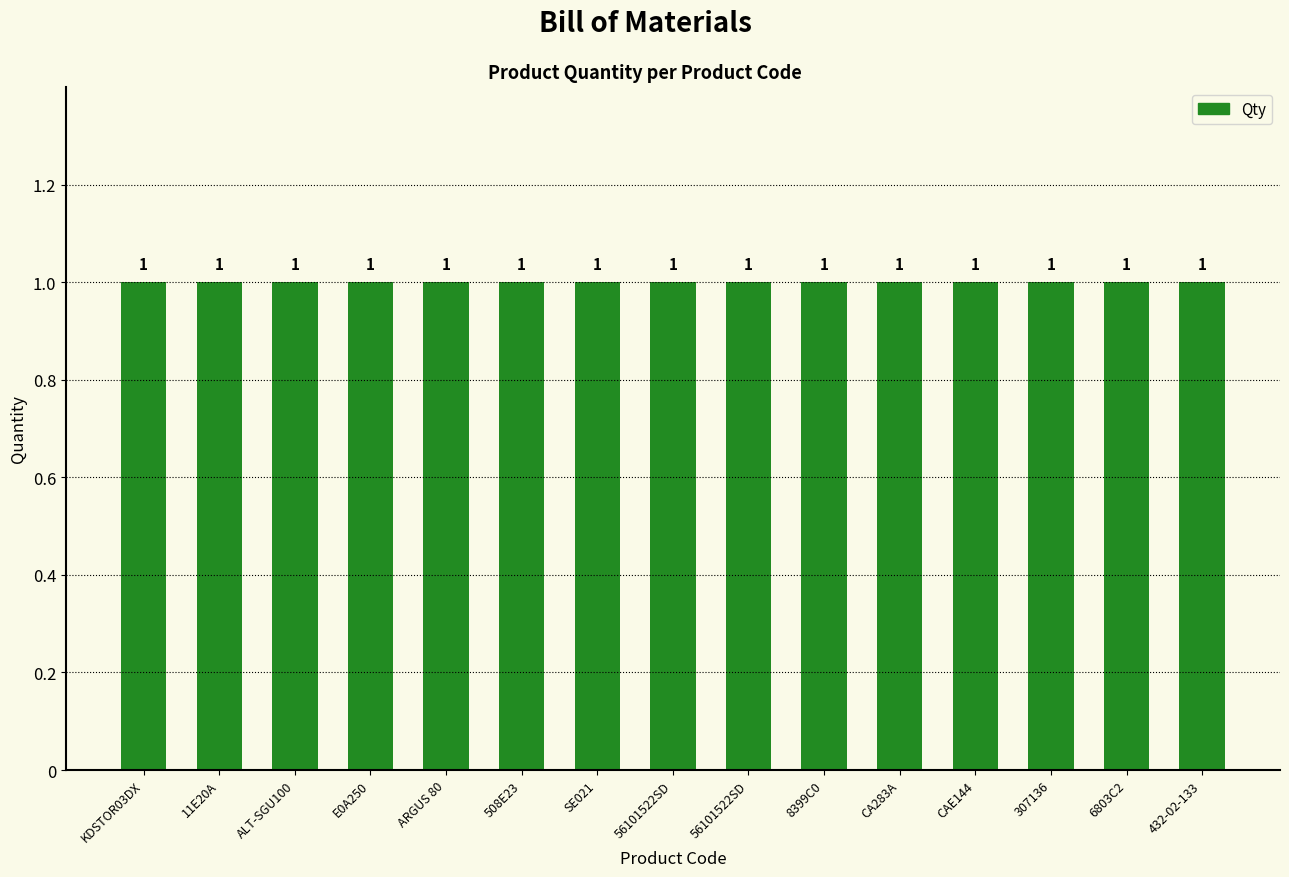

How many groups of bars are there?

15